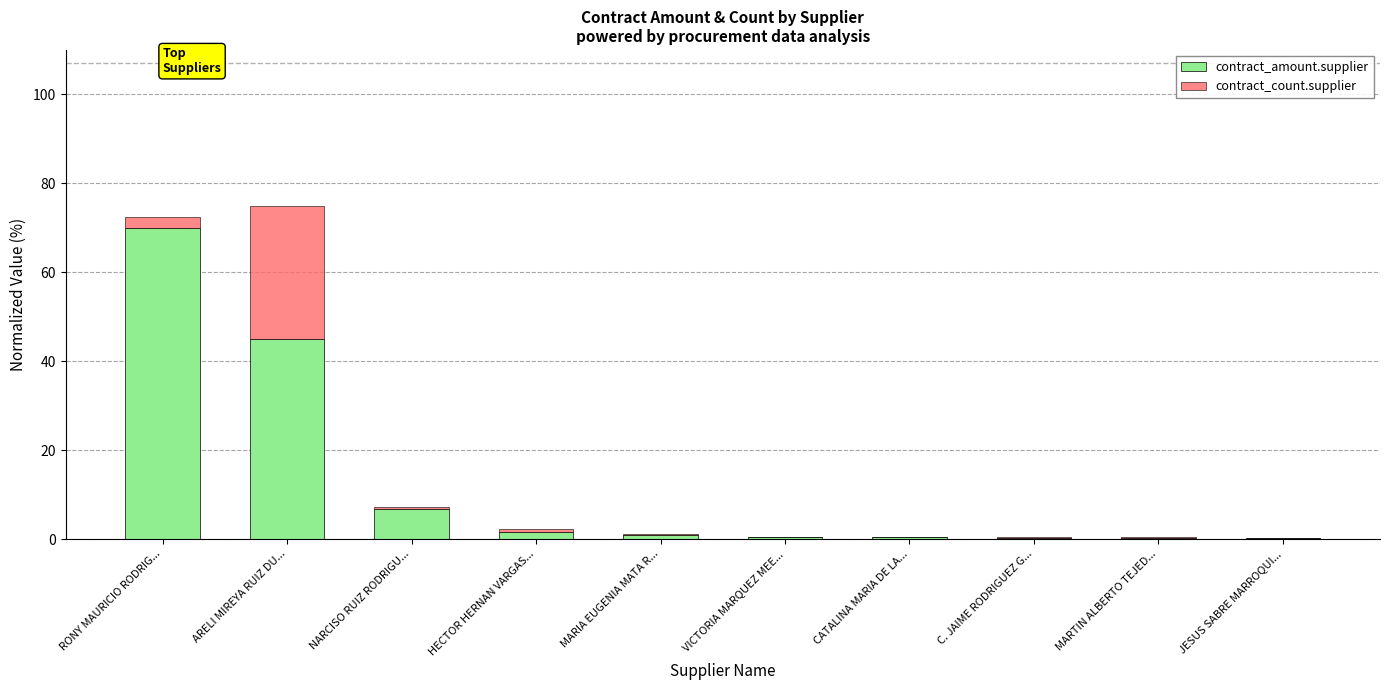

Which category has the highest value in the contract_amount.supplier series?

RONY MAURICIO RODRIG...